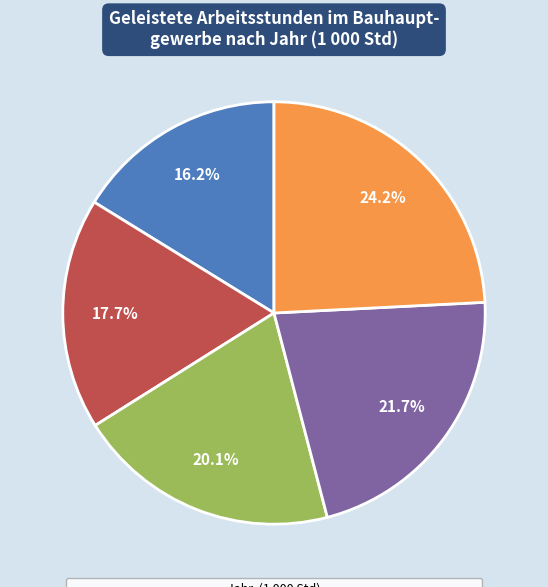

Is there a majority slice in this chart?

No